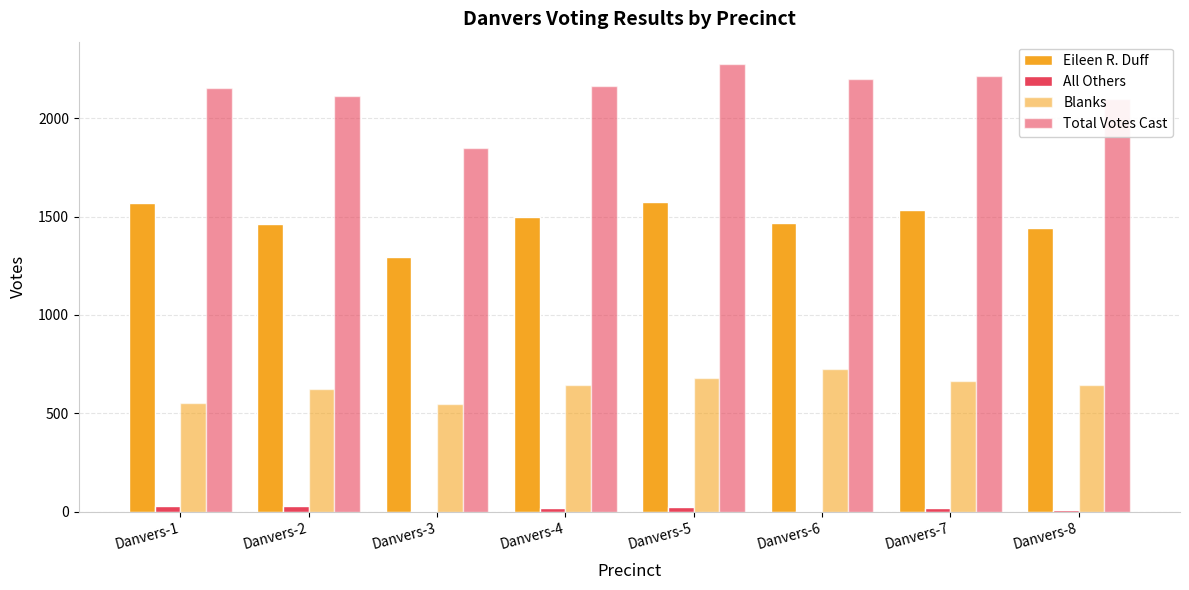

How many categories are shown in the chart?

8